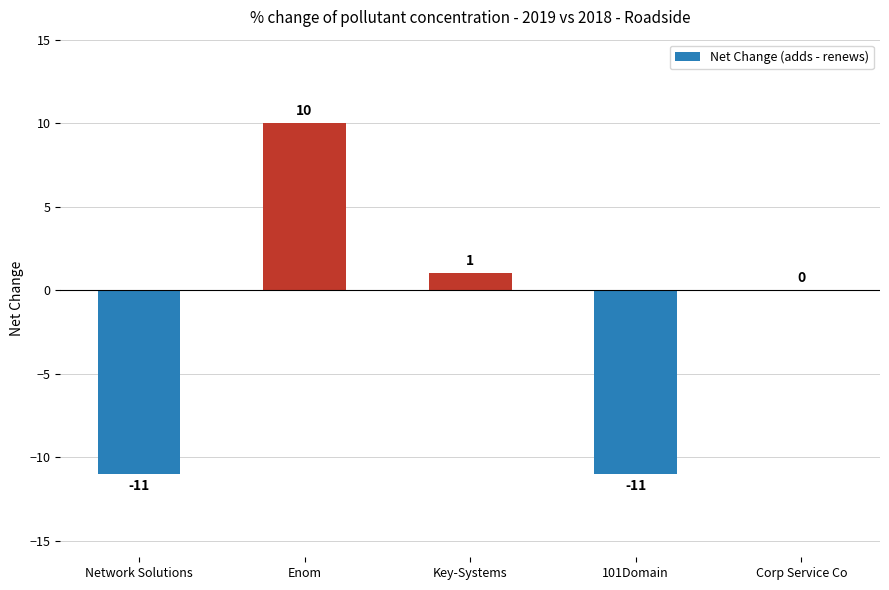

Reading left to right, extract all data points from this chart.

Network Solutions=-11	Enom=10	Key-Systems=1	101Domain=-11	Corp Service Co=0